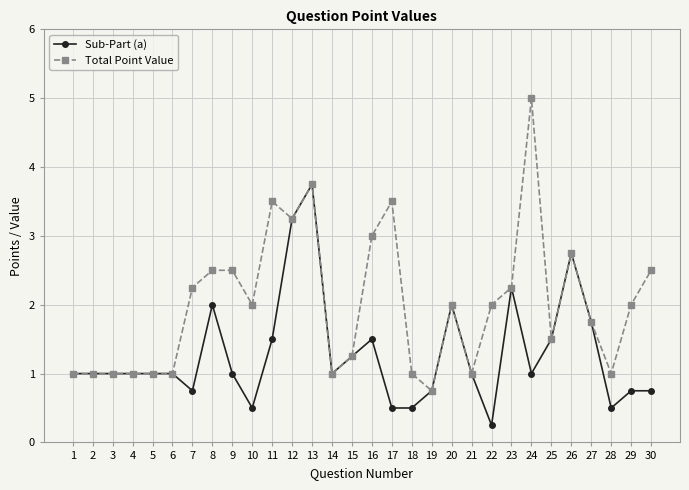

The Sub-Part (a) series shows 1.0 at 6. True or false?

True